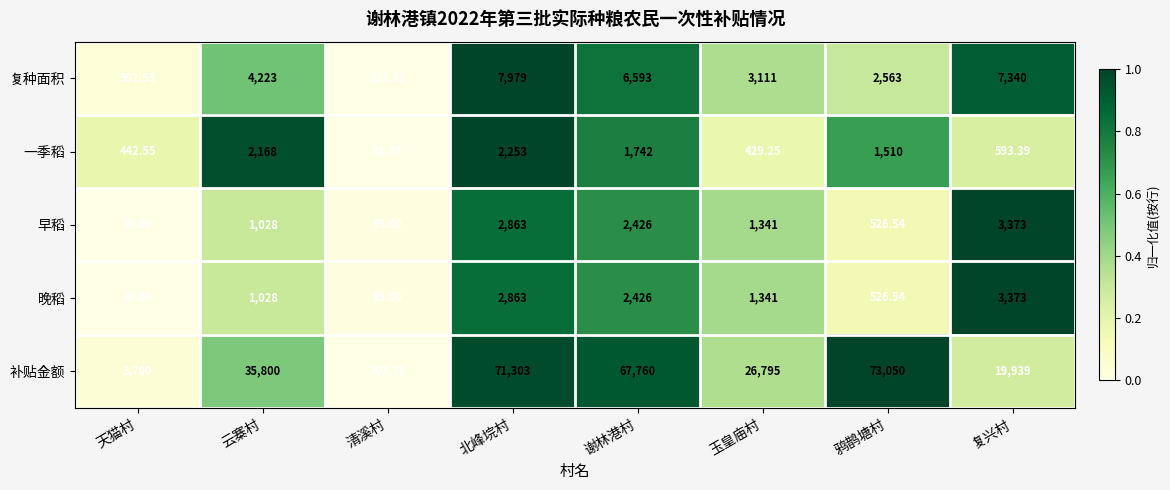

Rank the categories by 补贴金额 value from lowest to highest.

清溪村, 天猫村, 复兴村, 玉皇庙村, 云寨村, 谢林港村, 北峰垸村, 鸦鹊塘村